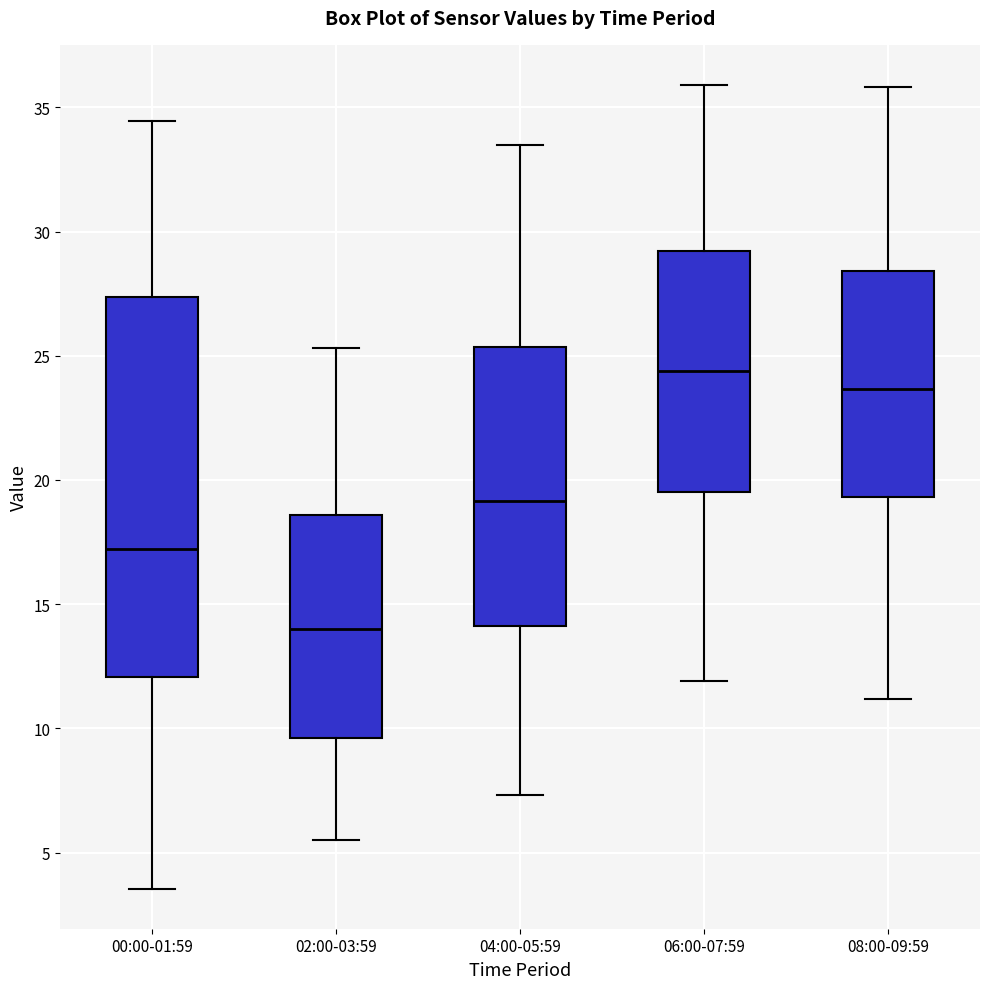

Which box's median line is the highest?

06:00-07:59